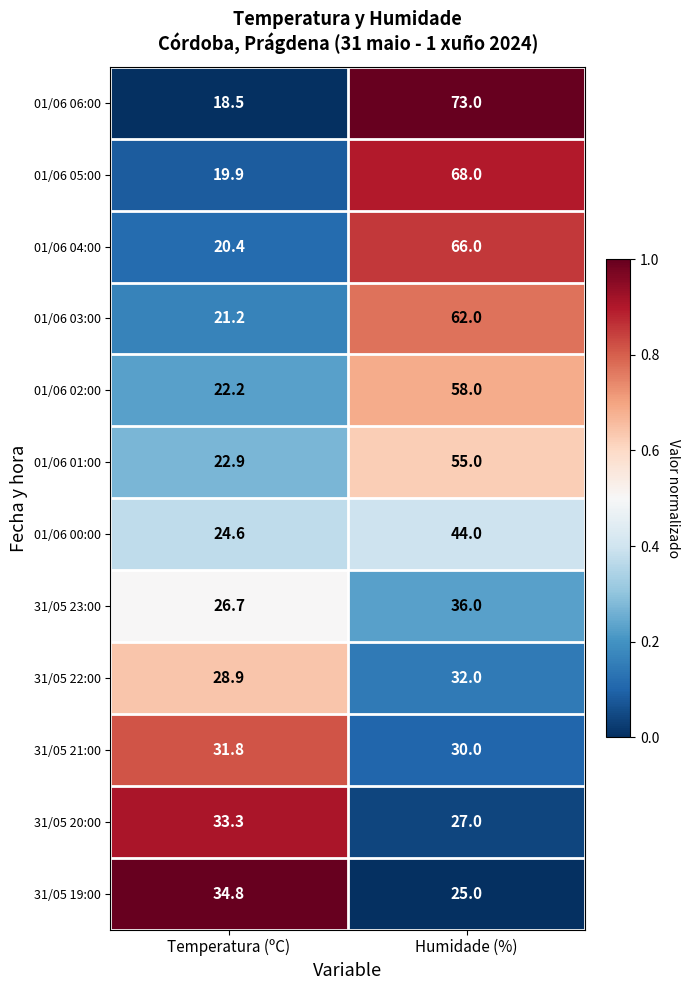

Which label corresponds to the largest value in the chart?

Humidade (%)